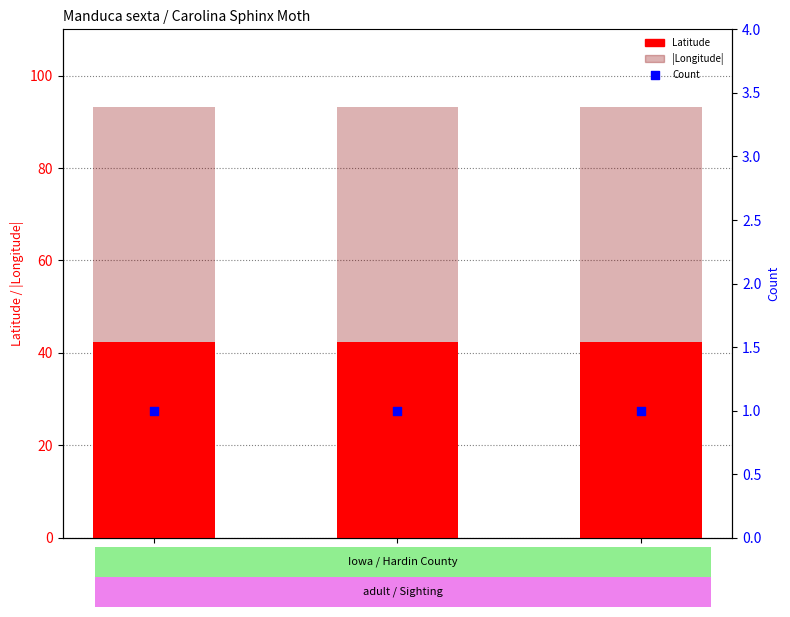

Which series has the widest spread of Y values?

|Longitude|